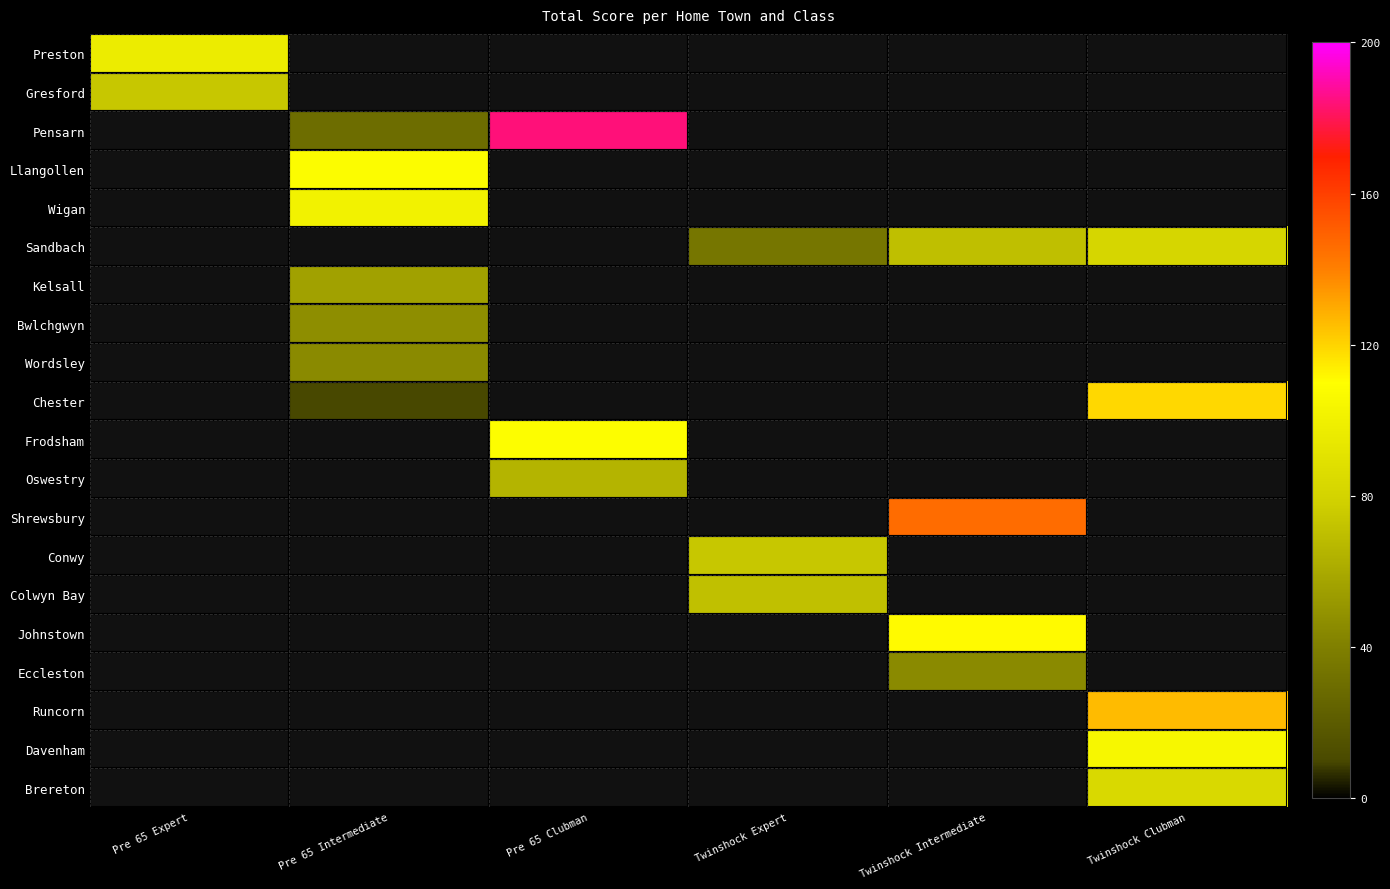

Reading right to left, transcribe all the data shown in this chart.

Preston: Twinshock Clubman=0	Twinshock Intermediate=0	Twinshock Expert=0	Pre 65 Clubman=0	Pre 65 Intermediate=0	Pre 65 Expert=97
Gresford: Twinshock Clubman=0	Twinshock Intermediate=0	Twinshock Expert=0	Pre 65 Clubman=0	Pre 65 Intermediate=0	Pre 65 Expert=74
Pensarn: Twinshock Clubman=0	Twinshock Intermediate=0	Twinshock Expert=0	Pre 65 Clubman=184	Pre 65 Intermediate=30	Pre 65 Expert=0
Llangollen: Twinshock Clubman=0	Twinshock Intermediate=0	Twinshock Expert=0	Pre 65 Clubman=0	Pre 65 Intermediate=108	Pre 65 Expert=0
Wigan: Twinshock Clubman=0	Twinshock Intermediate=0	Twinshock Expert=0	Pre 65 Clubman=0	Pre 65 Intermediate=101	Pre 65 Expert=0
Sandbach: Twinshock Clubman=82	Twinshock Intermediate=70	Twinshock Expert=35	Pre 65 Clubman=0	Pre 65 Intermediate=0	Pre 65 Expert=0
Kelsall: Twinshock Clubman=0	Twinshock Intermediate=0	Twinshock Expert=0	Pre 65 Clubman=0	Pre 65 Intermediate=56	Pre 65 Expert=0
Bwlchgwyn: Twinshock Clubman=0	Twinshock Intermediate=0	Twinshock Expert=0	Pre 65 Clubman=0	Pre 65 Intermediate=47	Pre 65 Expert=0
Wordsley: Twinshock Clubman=0	Twinshock Intermediate=0	Twinshock Expert=0	Pre 65 Clubman=0	Pre 65 Intermediate=45	Pre 65 Expert=0
Chester: Twinshock Clubman=119	Twinshock Intermediate=0	Twinshock Expert=0	Pre 65 Clubman=0	Pre 65 Intermediate=10	Pre 65 Expert=0
Frodsham: Twinshock Clubman=0	Twinshock Intermediate=0	Twinshock Expert=0	Pre 65 Clubman=109	Pre 65 Intermediate=0	Pre 65 Expert=0
Oswestry: Twinshock Clubman=0	Twinshock Intermediate=0	Twinshock Expert=0	Pre 65 Clubman=65	Pre 65 Intermediate=0	Pre 65 Expert=0
Shrewsbury: Twinshock Clubman=0	Twinshock Intermediate=146	Twinshock Expert=0	Pre 65 Clubman=0	Pre 65 Intermediate=0	Pre 65 Expert=0
Conwy: Twinshock Clubman=0	Twinshock Intermediate=0	Twinshock Expert=74	Pre 65 Clubman=0	Pre 65 Intermediate=0	Pre 65 Expert=0
Colwyn Bay: Twinshock Clubman=0	Twinshock Intermediate=0	Twinshock Expert=71	Pre 65 Clubman=0	Pre 65 Intermediate=0	Pre 65 Expert=0
Johnstown: Twinshock Clubman=0	Twinshock Intermediate=111	Twinshock Expert=0	Pre 65 Clubman=0	Pre 65 Intermediate=0	Pre 65 Expert=0
Eccleston: Twinshock Clubman=0	Twinshock Intermediate=45	Twinshock Expert=0	Pre 65 Clubman=0	Pre 65 Intermediate=0	Pre 65 Expert=0
Runcorn: Twinshock Clubman=126	Twinshock Intermediate=0	Twinshock Expert=0	Pre 65 Clubman=0	Pre 65 Intermediate=0	Pre 65 Expert=0
Davenham: Twinshock Clubman=105	Twinshock Intermediate=0	Twinshock Expert=0	Pre 65 Clubman=0	Pre 65 Intermediate=0	Pre 65 Expert=0
Brereton: Twinshock Clubman=84	Twinshock Intermediate=0	Twinshock Expert=0	Pre 65 Clubman=0	Pre 65 Intermediate=0	Pre 65 Expert=0